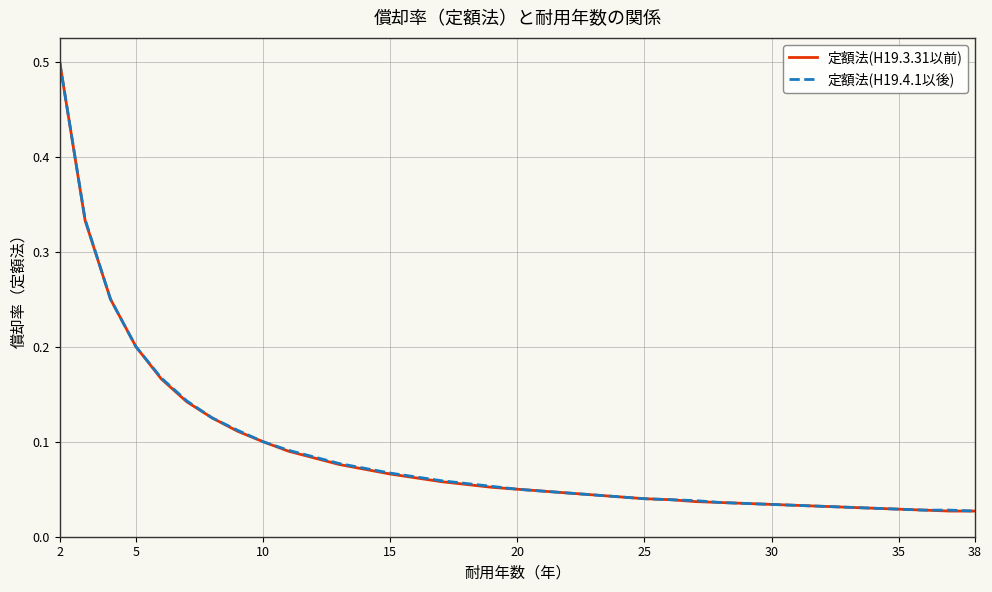

What is the highest value of the 定額法(H19.3.31以前) series?

0.5